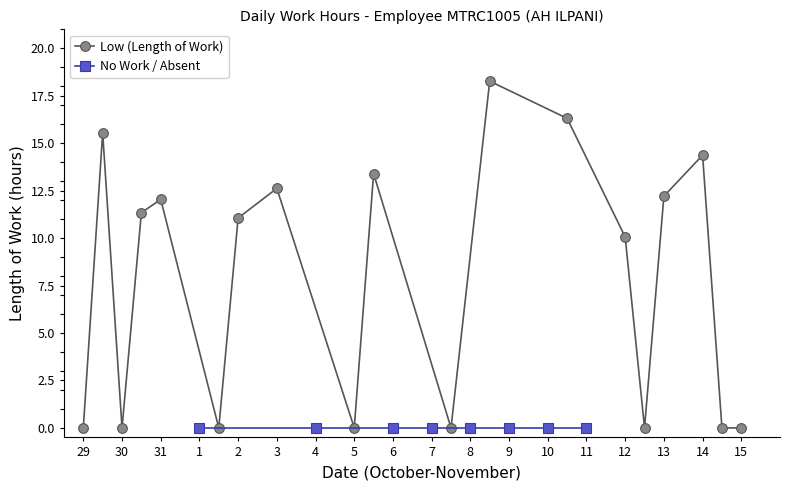

At which category does the data reach its first local peak?

29